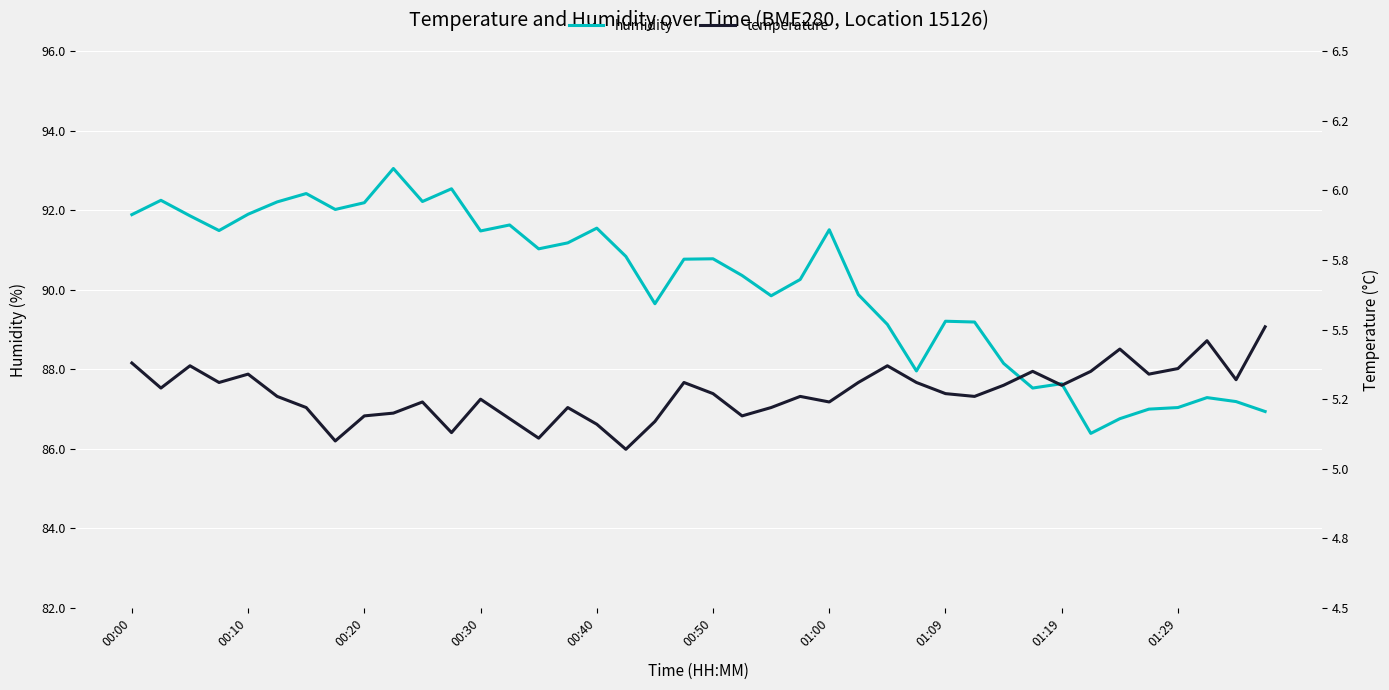

Where is temperature nearest to the value 5?

17